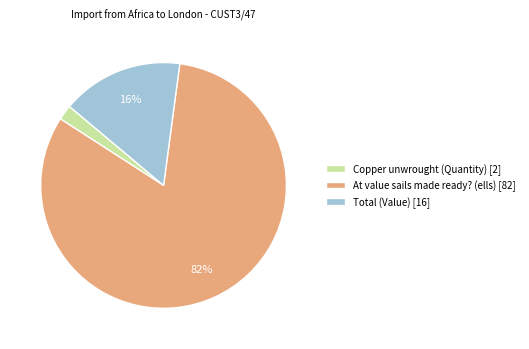

Do Copper unwrought (Quantity) and At value sails made ready? (ells) together represent more than half of the pie?

Yes